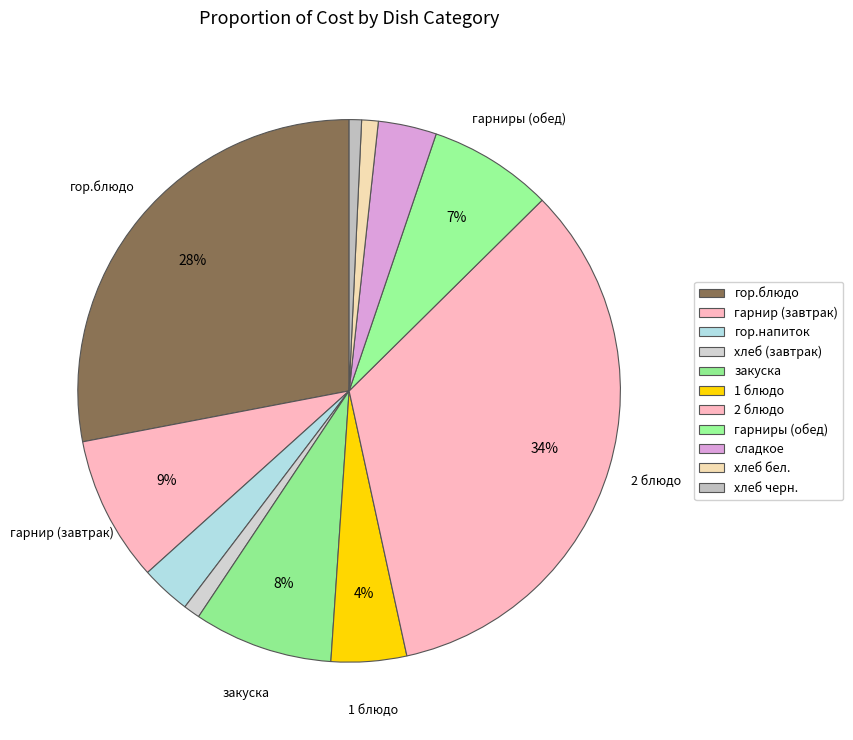

Rank the categories by value from highest to lowest.

2 блюдо, гор.блюдо, гарнир (завтрак), закуска, гарниры (обед), 1 блюдо, сладкое, гор.напиток, хлеб (завтрак), хлеб бел., хлеб черн.